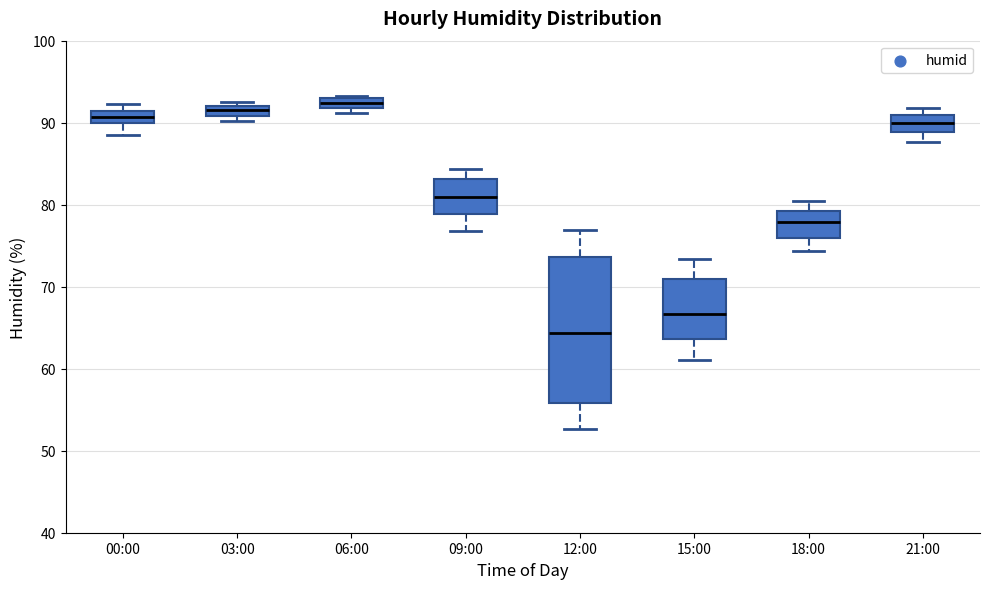

Where does the median line of the box for 12:00 sit on the y-axis? The values are not printed on the chart, so give them approximately, as read against the axis.

64